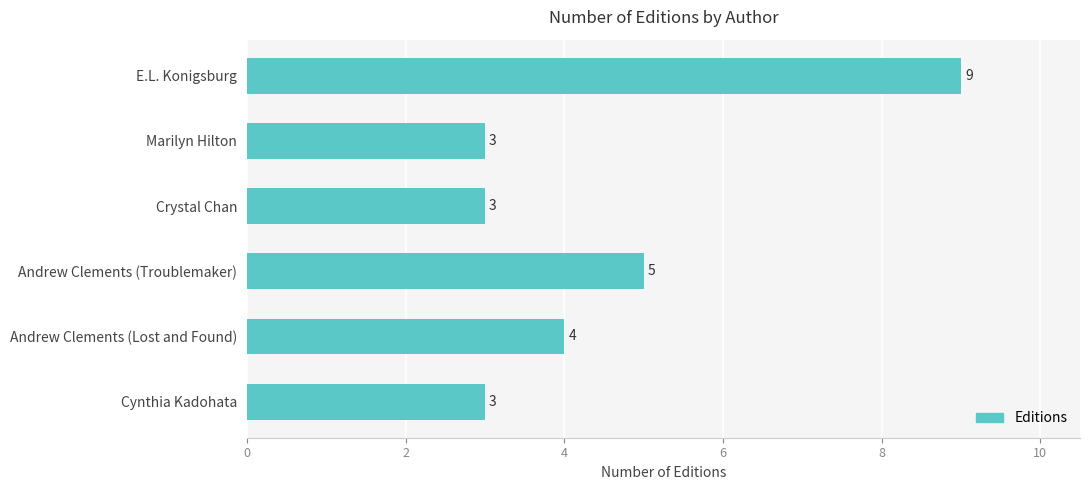

Reading top to bottom, what are all the values shown in this chart?

E.L. Konigsburg=9	Marilyn Hilton=3	Crystal Chan=3	Andrew Clements (Troublemaker)=5	Andrew Clements (Lost and Found)=4	Cynthia Kadohata=3